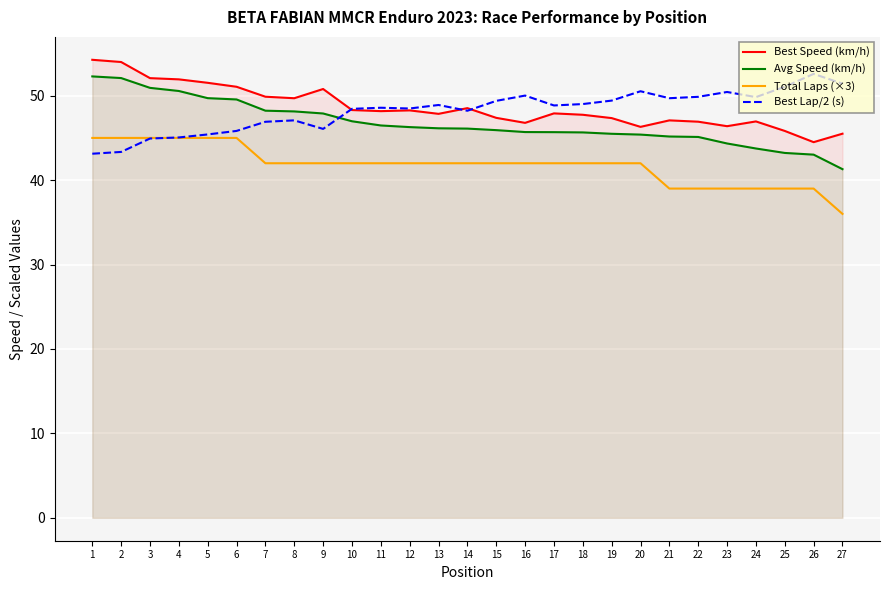

Between 18 and 9, which is larger?

9